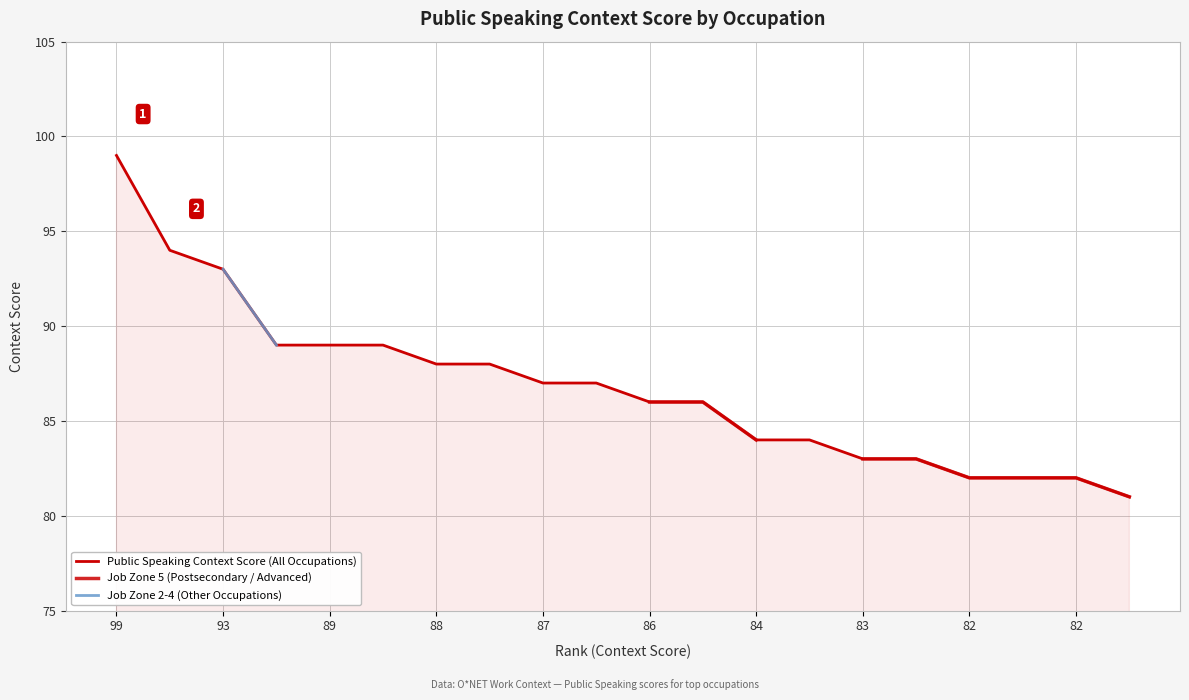

What is the difference between the second highest and minimum values in the Job Zone 5 (Postsecondary / Advanced) series?

5.0